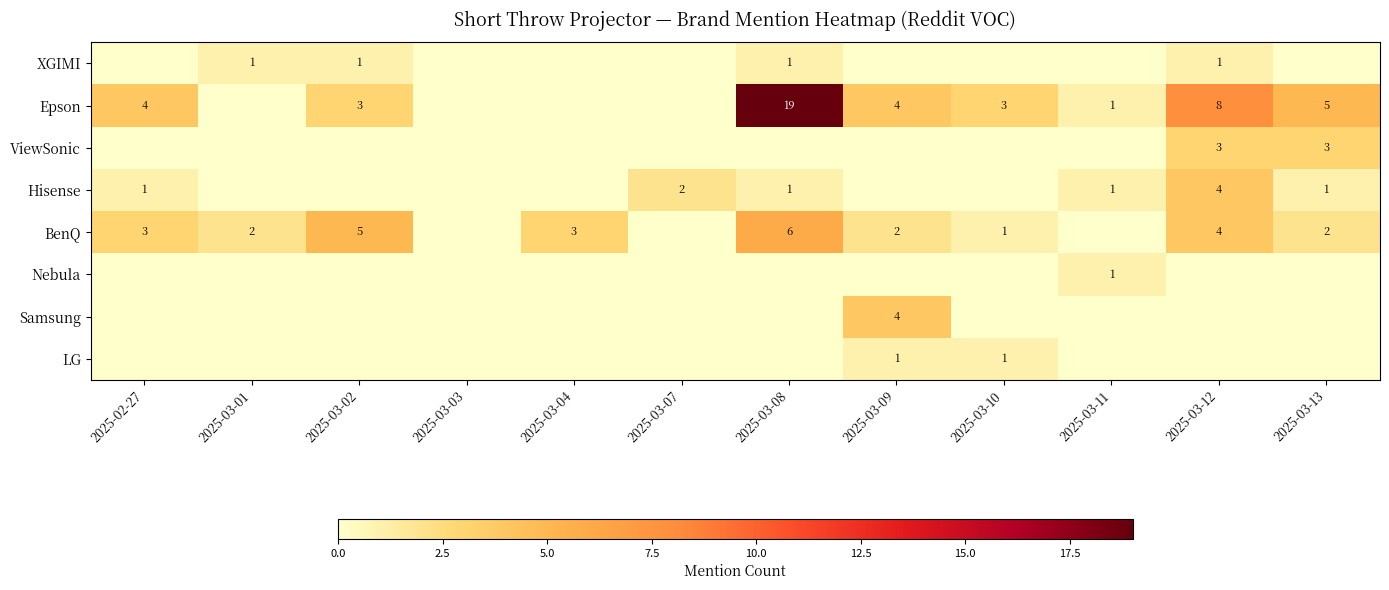

At how many categories does at least one series exceed 1?

10